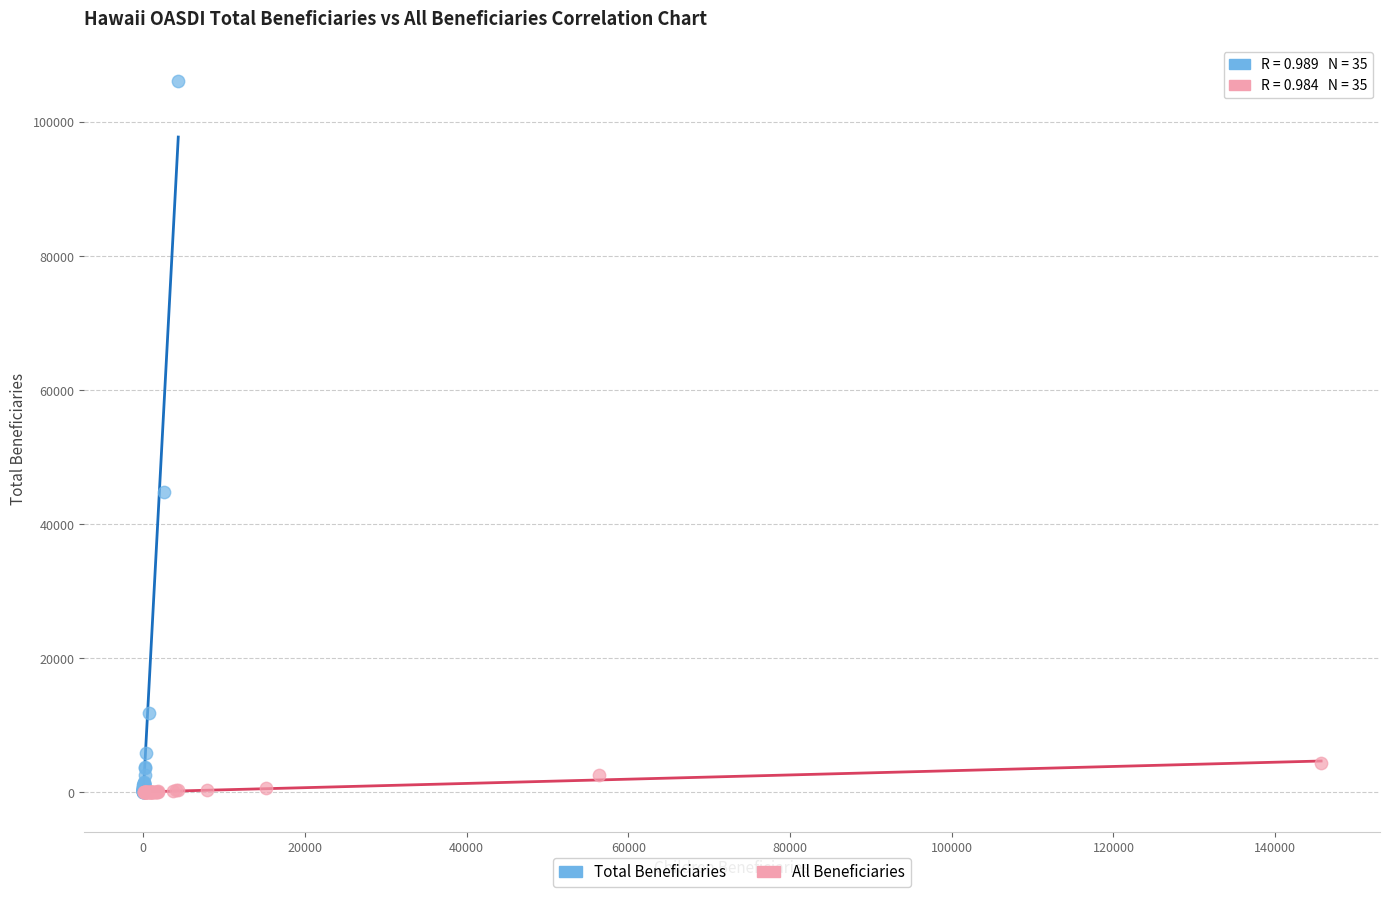

Which series has the widest spread of Y values?

Total Beneficiaries